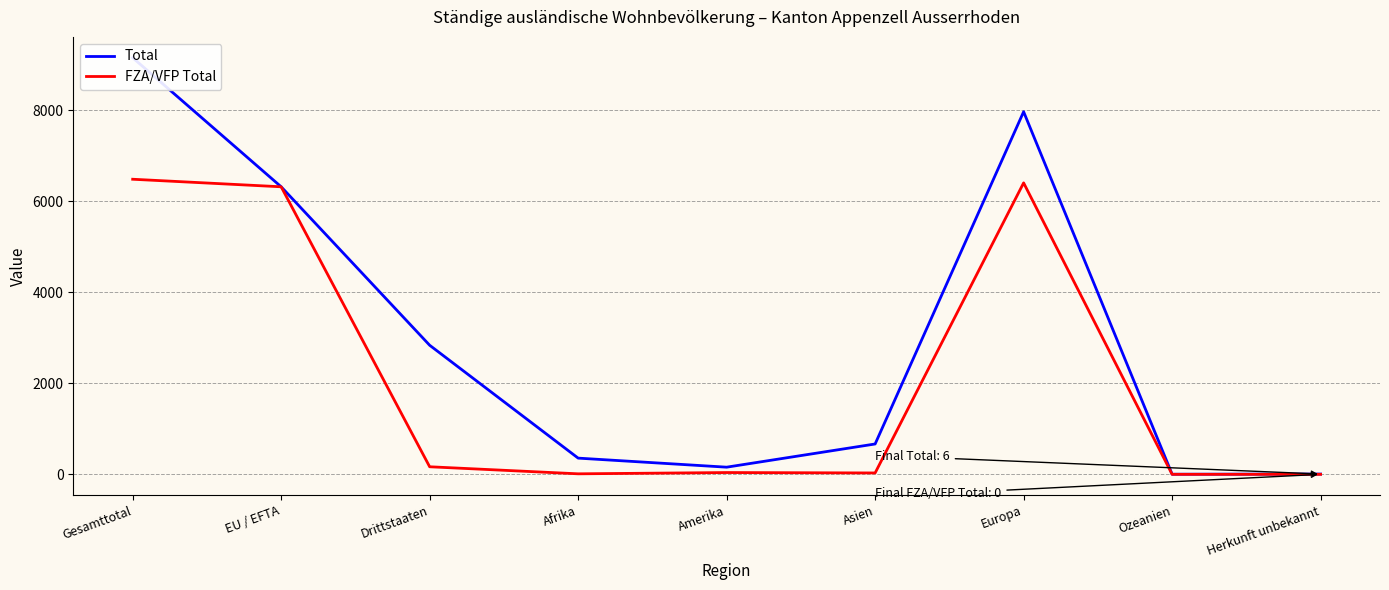

What are all the series names shown in the legend?

Total, FZA/VFP Total